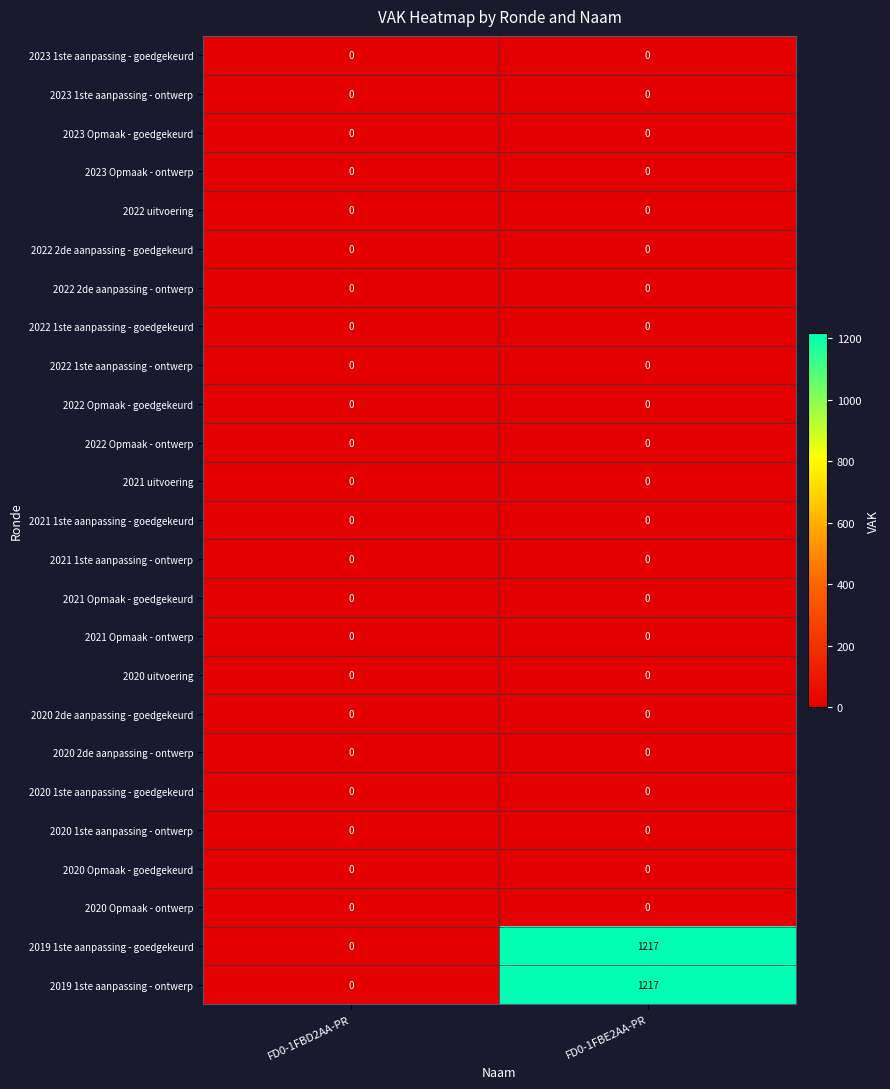

What is the total value across all series at FD0-1FBE2AA-PR?

2434